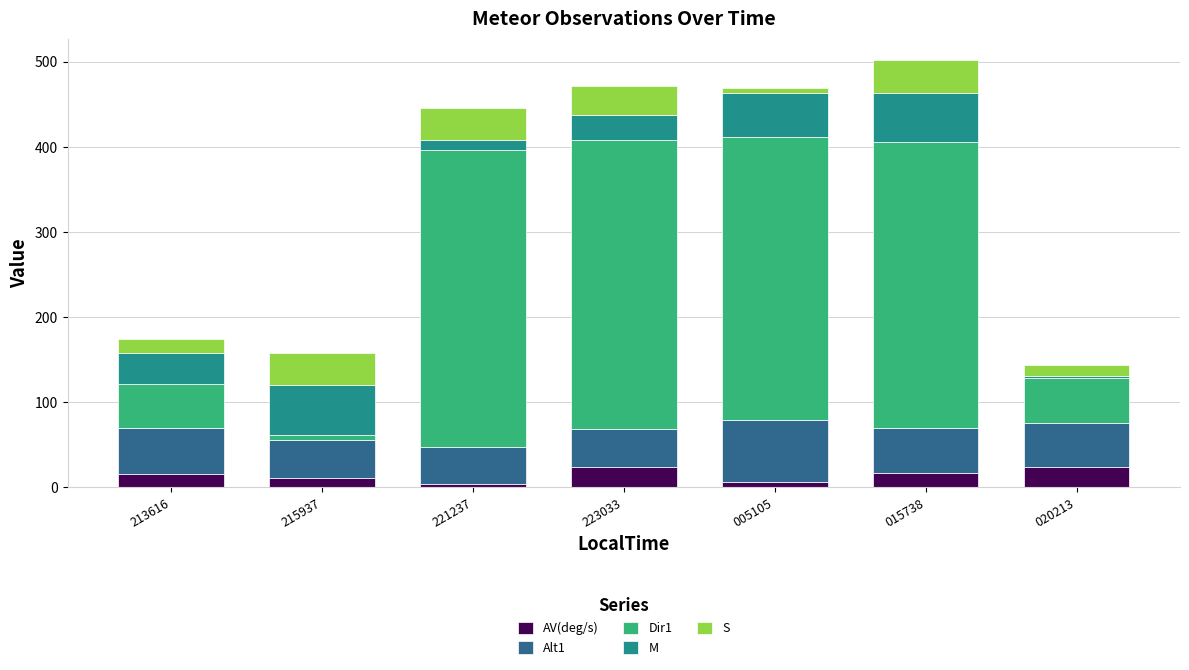

What is the highest value of the AV(deg/s) series?

24.1